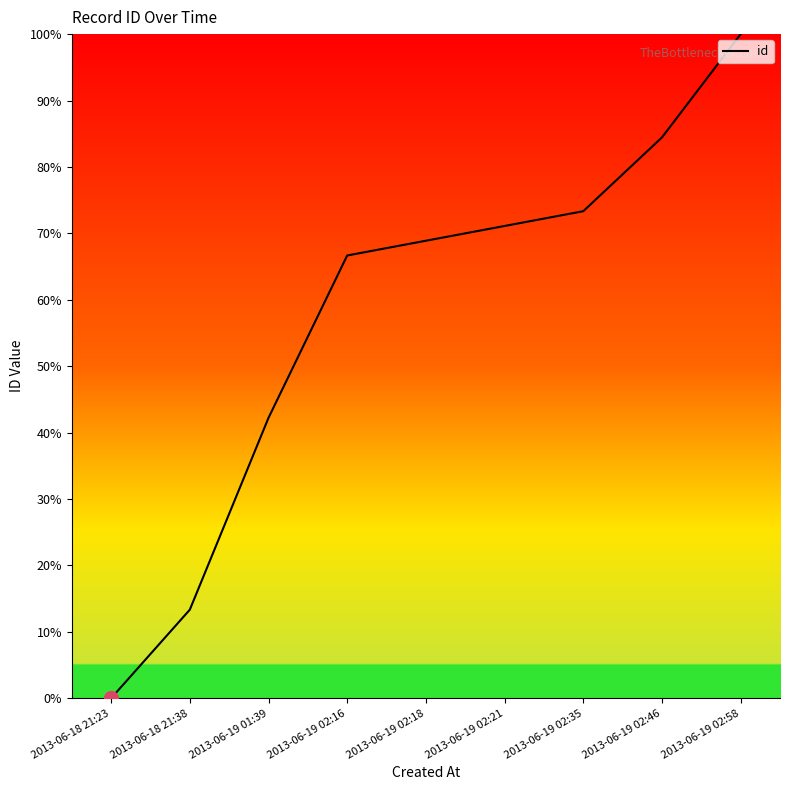

Which label corresponds to the largest value in the chart?

2013-06-19 02:58